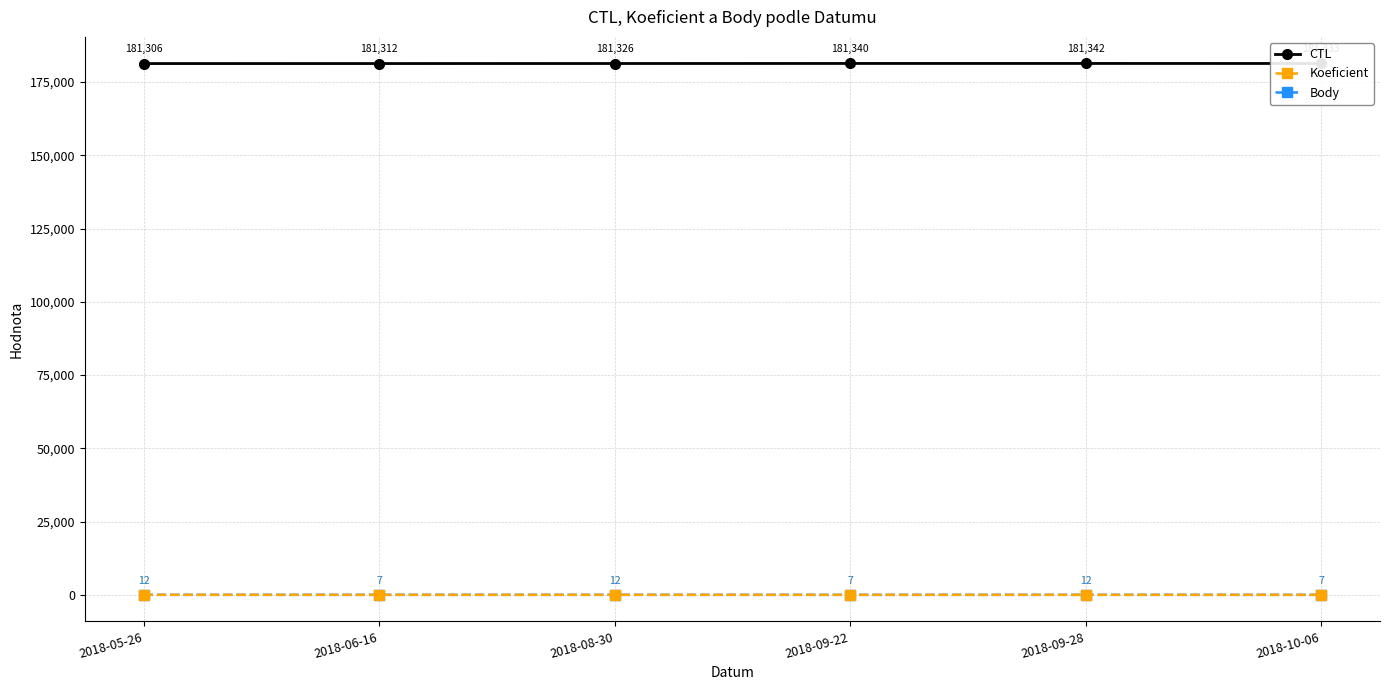

Reading right to left, transcribe all the data shown in this chart.

CTL: 2018-10-06=181333	2018-09-28=181342	2018-09-22=181340	2018-08-30=181326	2018-06-16=181312	2018-05-26=181306
Koeficient: 2018-10-06=7	2018-09-28=12	2018-09-22=7	2018-08-30=12	2018-06-16=7	2018-05-26=12
Body: 2018-10-06=7	2018-09-28=12	2018-09-22=7	2018-08-30=12	2018-06-16=7	2018-05-26=12